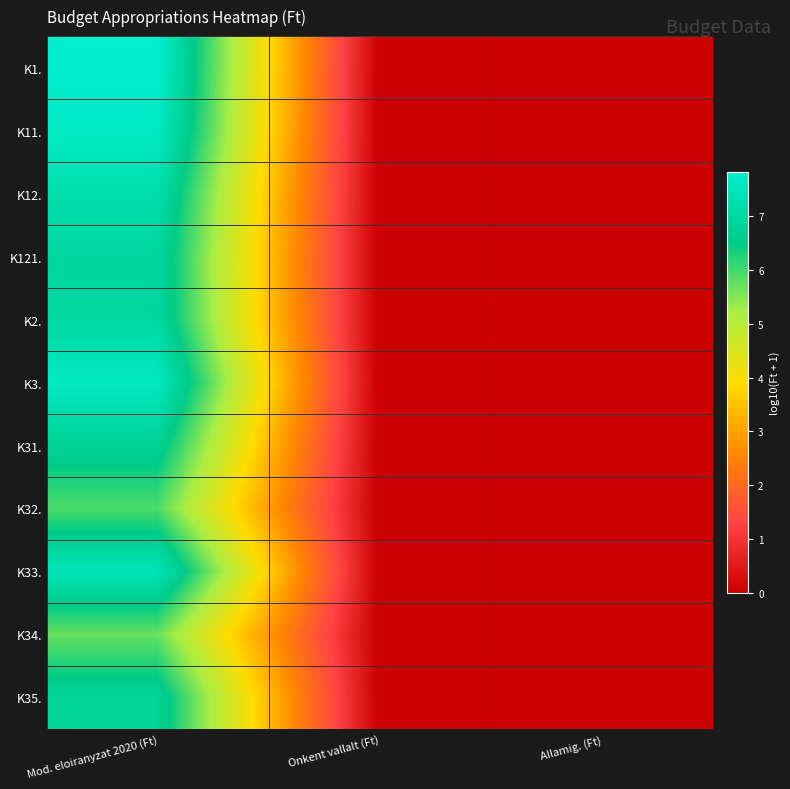

At which category is the sum across all series the highest?

Mod. eloiranyzat 2020 (Ft)